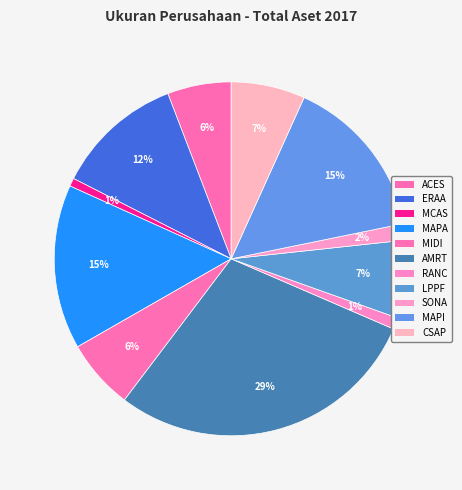

What is the largest slice in the pie chart?

AMRT